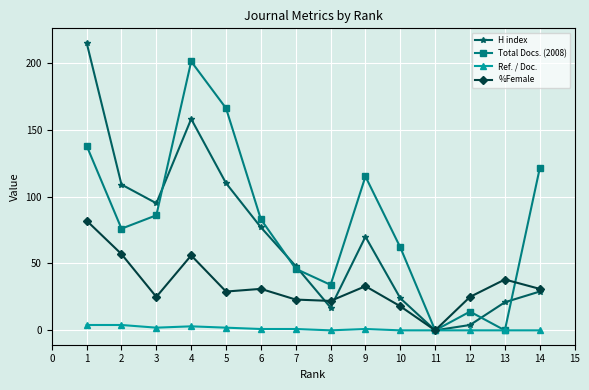

What is the maximum value shown in the chart?

215